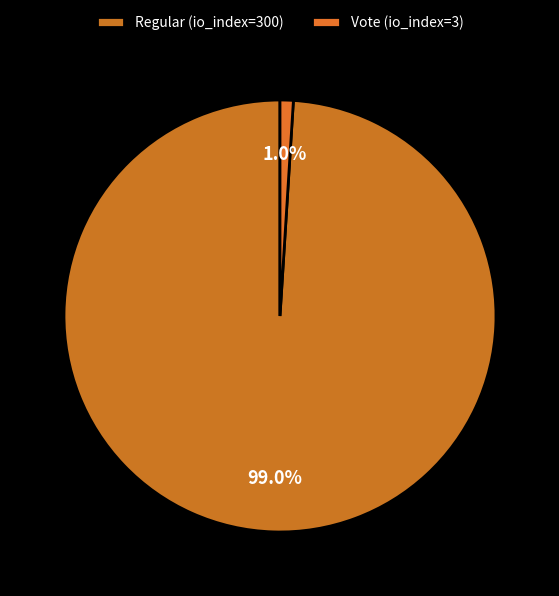

Which category accounts for the majority?

Regular (io_index=300)